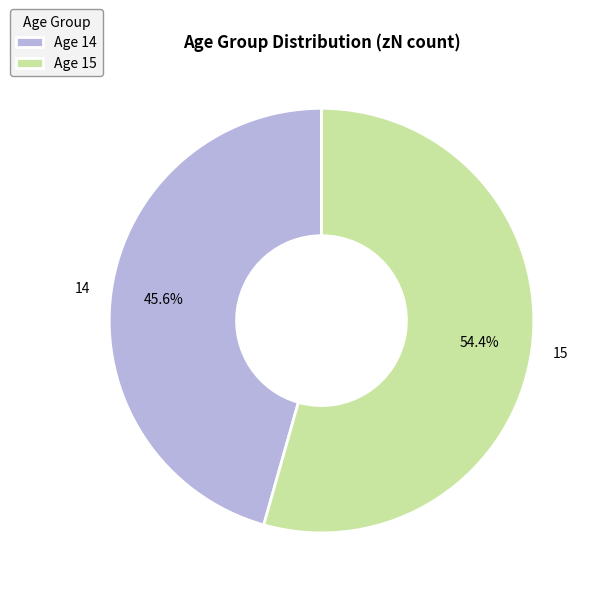

Is the sum of 14 and 15 greater than half?

Yes